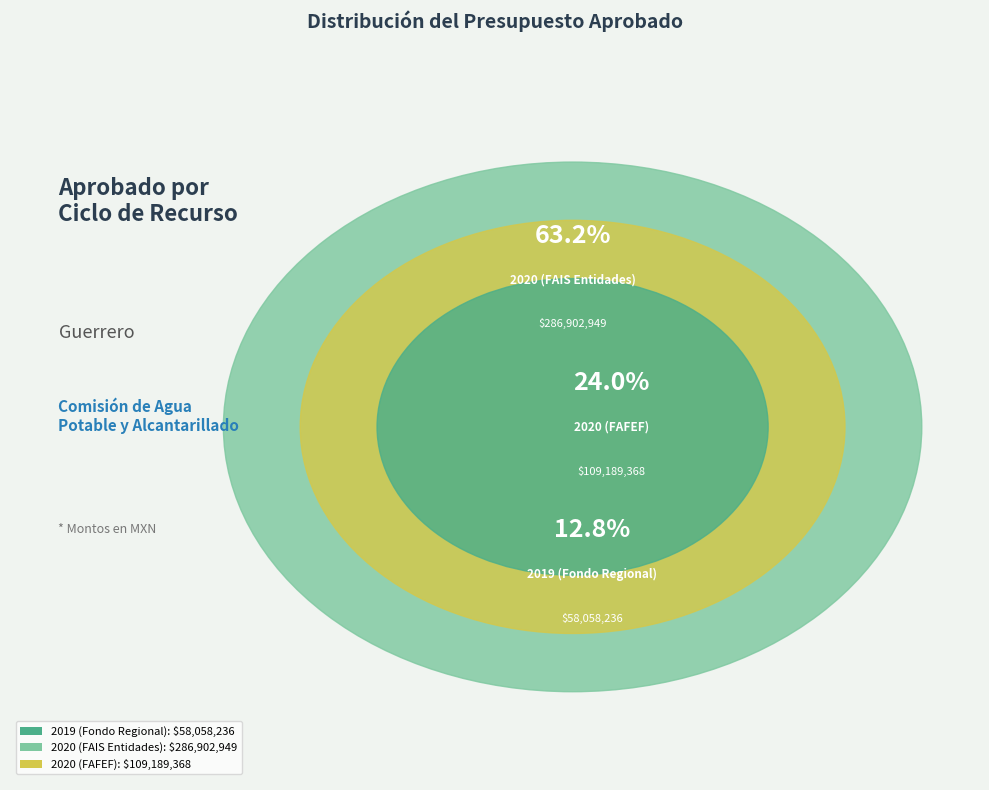

To the nearest percent, what is the difference between the largest and smallest slice percentages?

50%